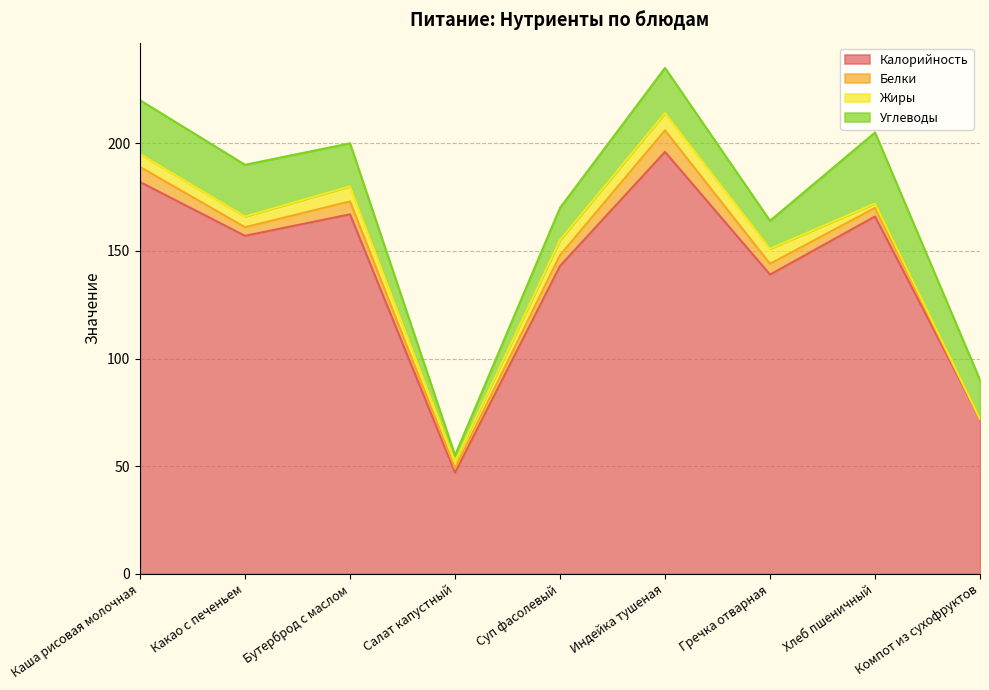

What is the label of the 8th point from the right?

Какао с печеньем